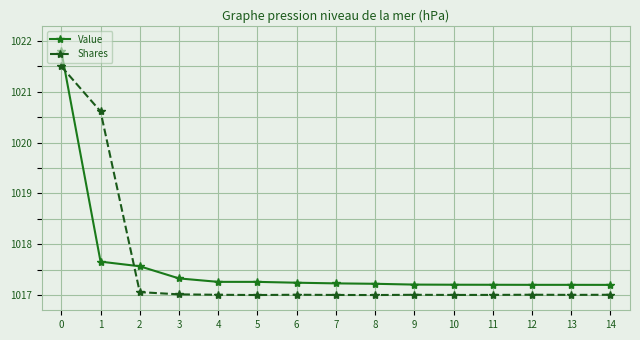

What is the sum of the Shares values at 9 and 3?

2034.0